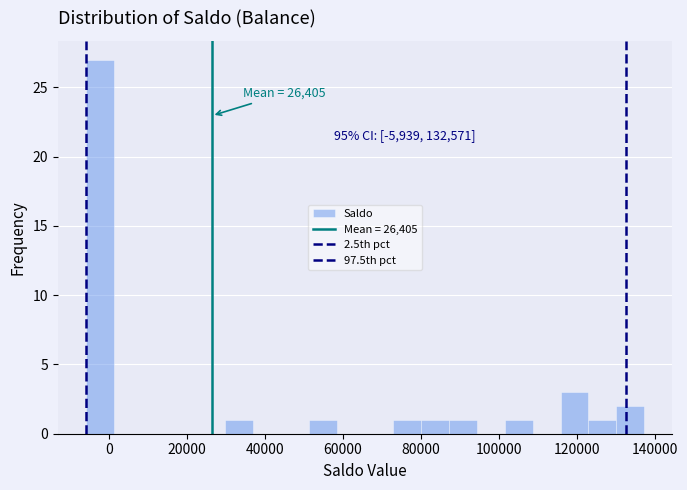

Around what value on the x-axis is the tallest bar? Give the approximate position of its centre, as read against the axis.

-2000